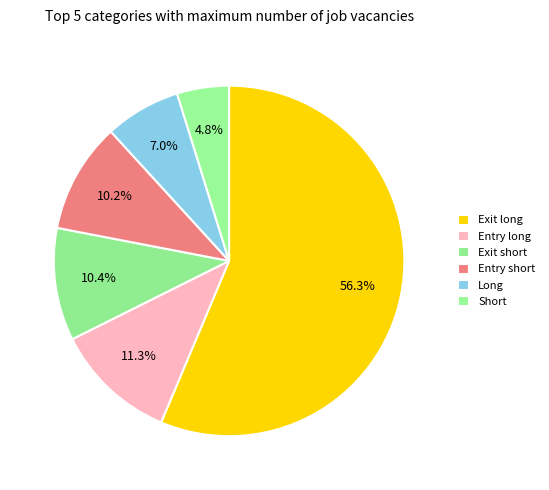

To the nearest percent, what portion does Exit short represent?

10%